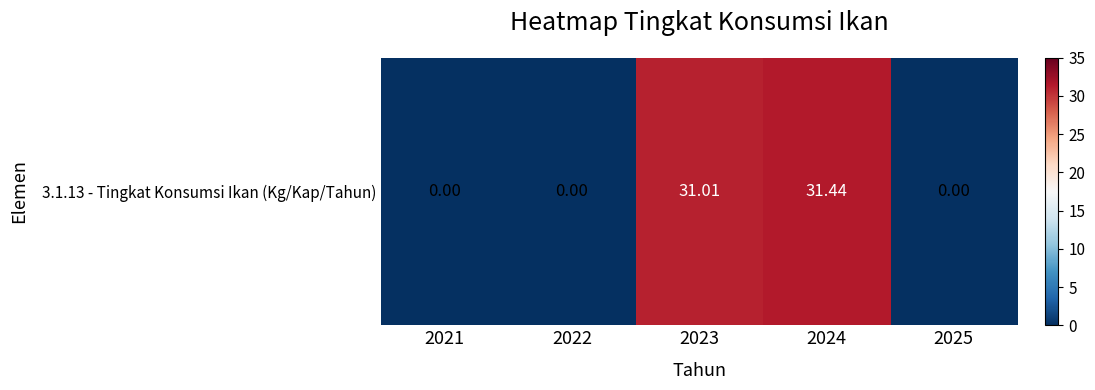

What is the difference between the maximum and minimum values?

31.4